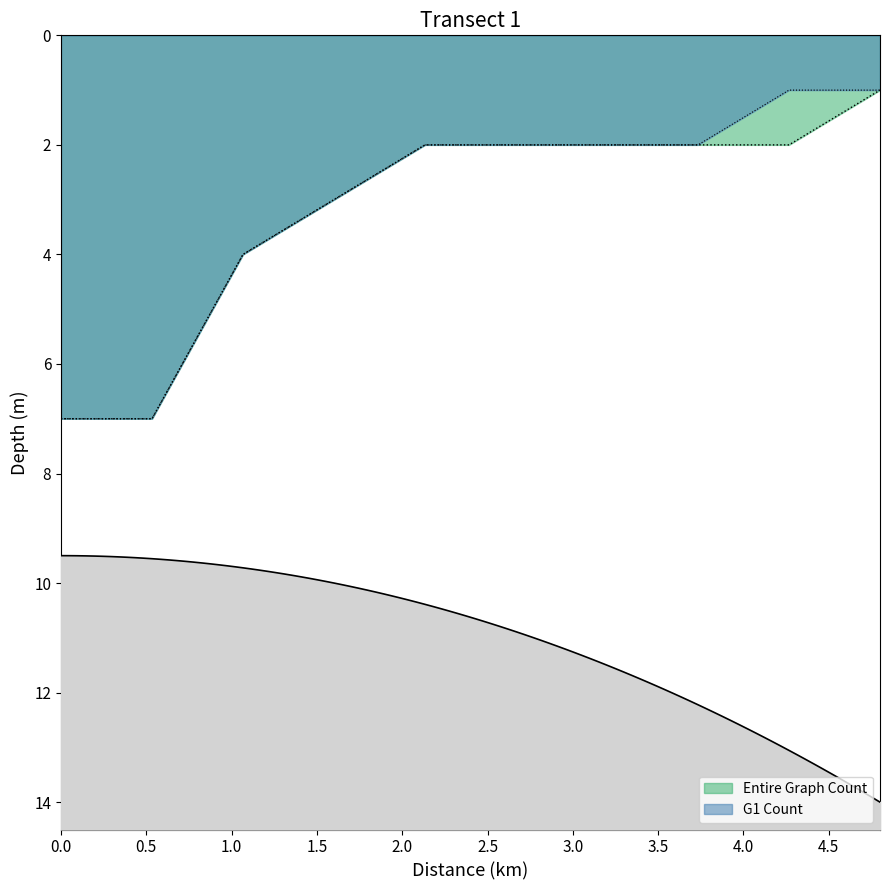

What is the highest value of the G1 Count series?

7